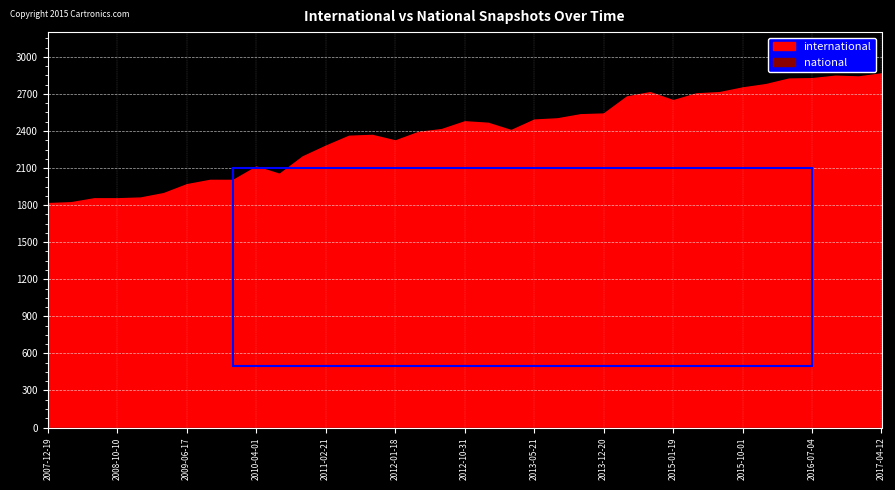

Where does the international series first go above 2415?

2012-10-31